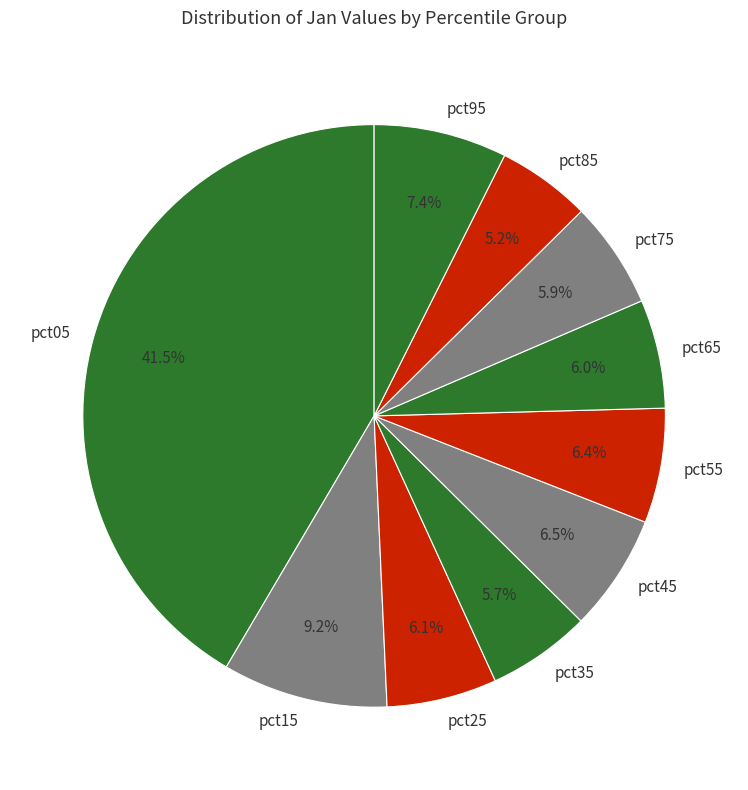

How many segments does this pie chart have?

10